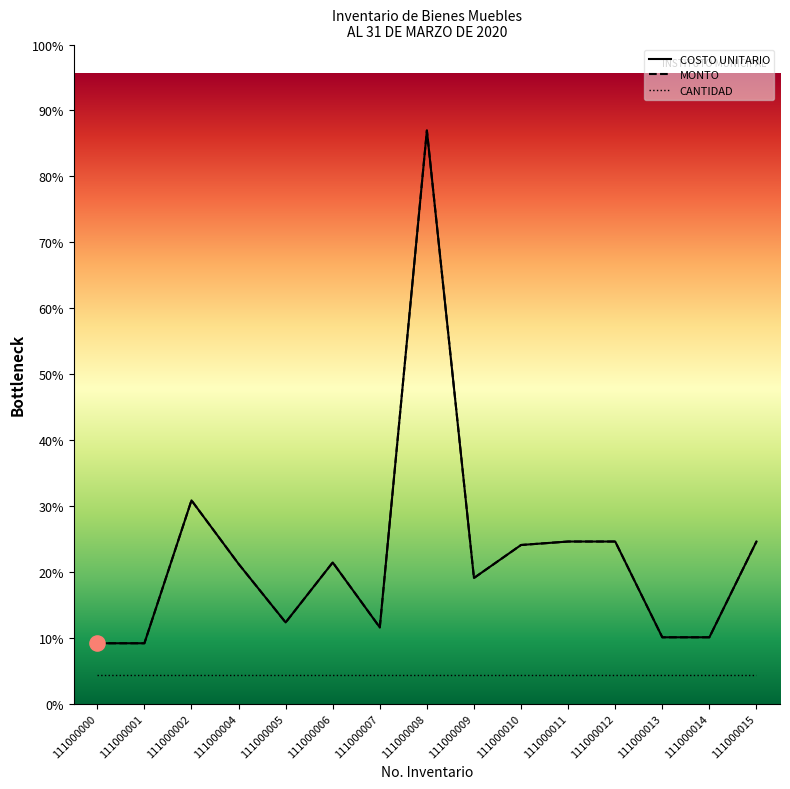

What is the total value across all series at 111000007?

4798.8